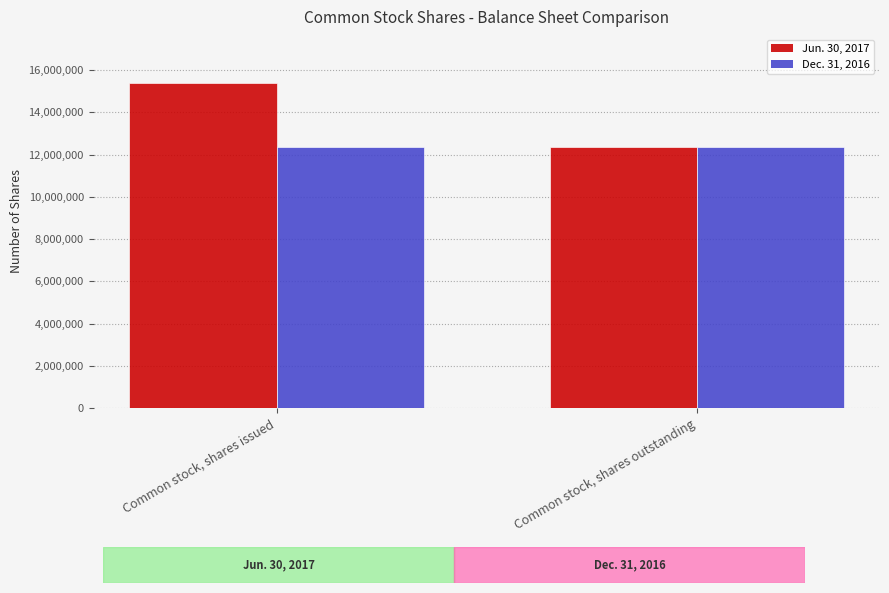

Reading left to right, what are all the values shown in this chart?

Jun. 30, 2017: Common stock, shares issued=15388325	Common stock, shares outstanding=12350360
Dec. 31, 2016: Common stock, shares issued=12350360	Common stock, shares outstanding=12350360